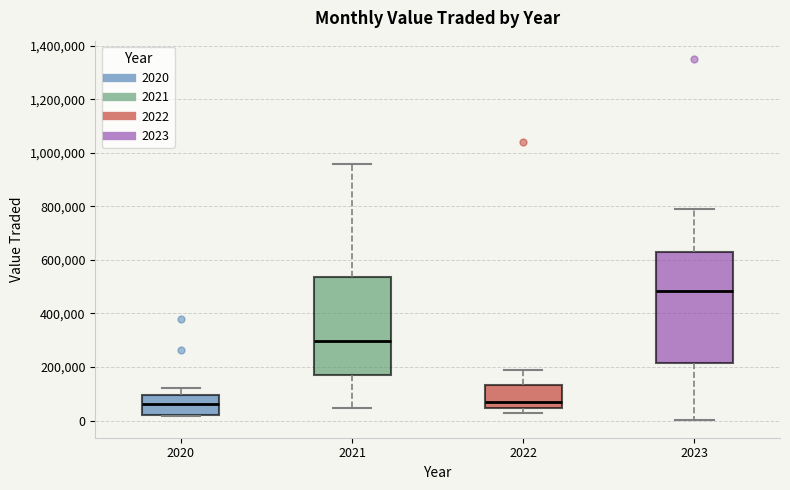

Which box is the tallest, from its lower edge to its upper edge?

2023